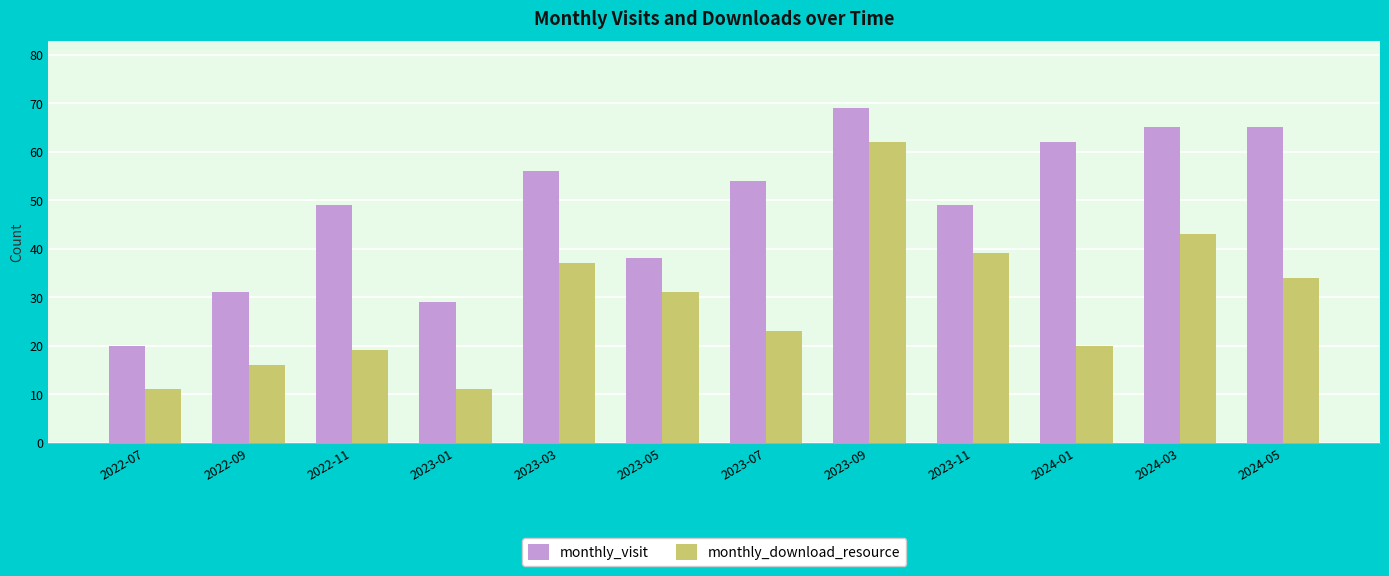

Reading left to right, extract all data points from this chart.

monthly_visit: 20	31	49	29	56	38	54	69	49	62	65	65
monthly_download_resource: 11	16	19	11	37	31	23	62	39	20	43	34